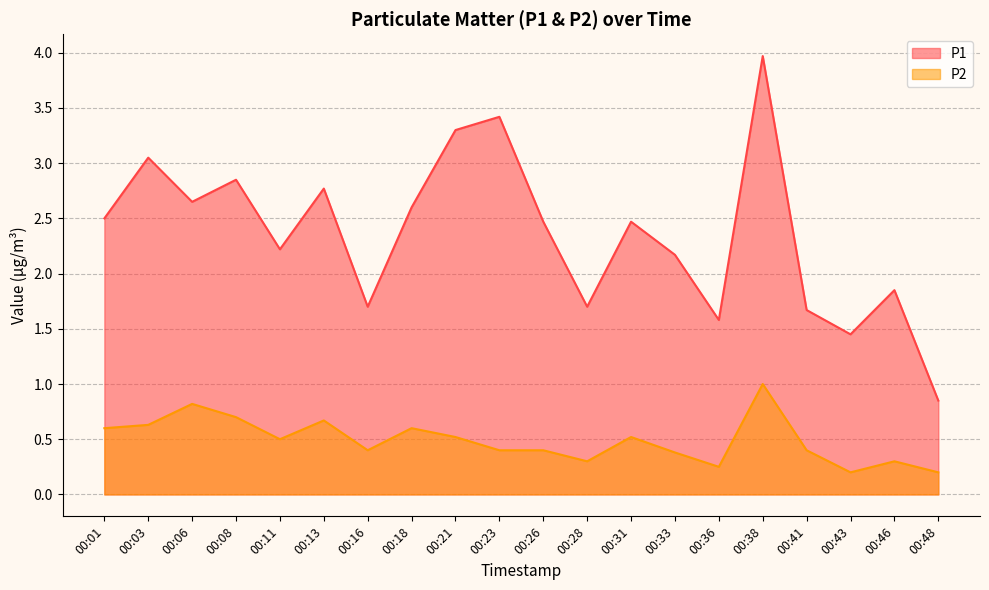

What value does the P1 series have at 00:26?

2.5